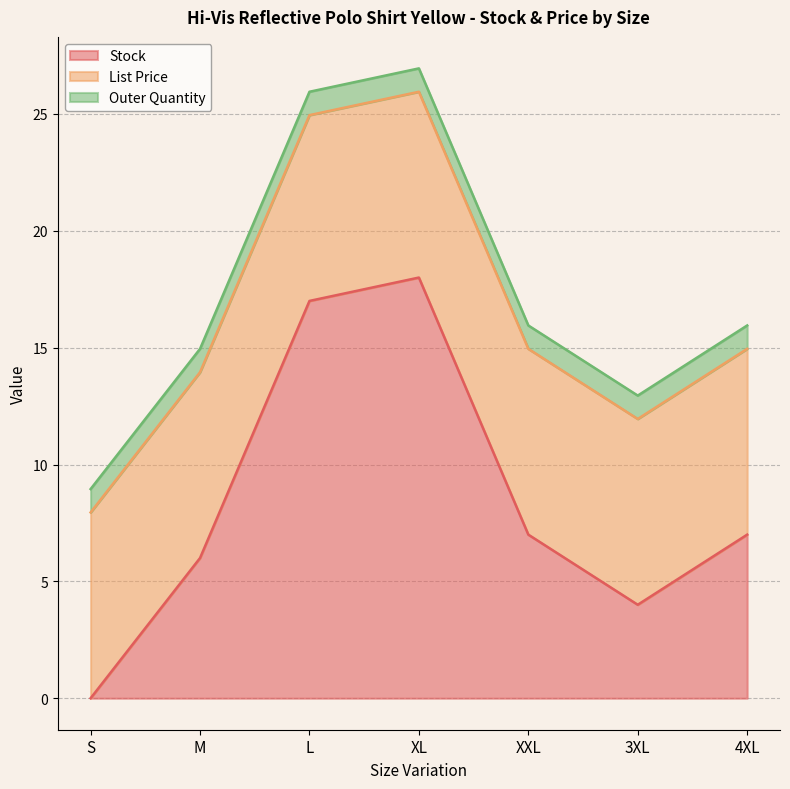

Which series has the largest total across all categories?

Stock